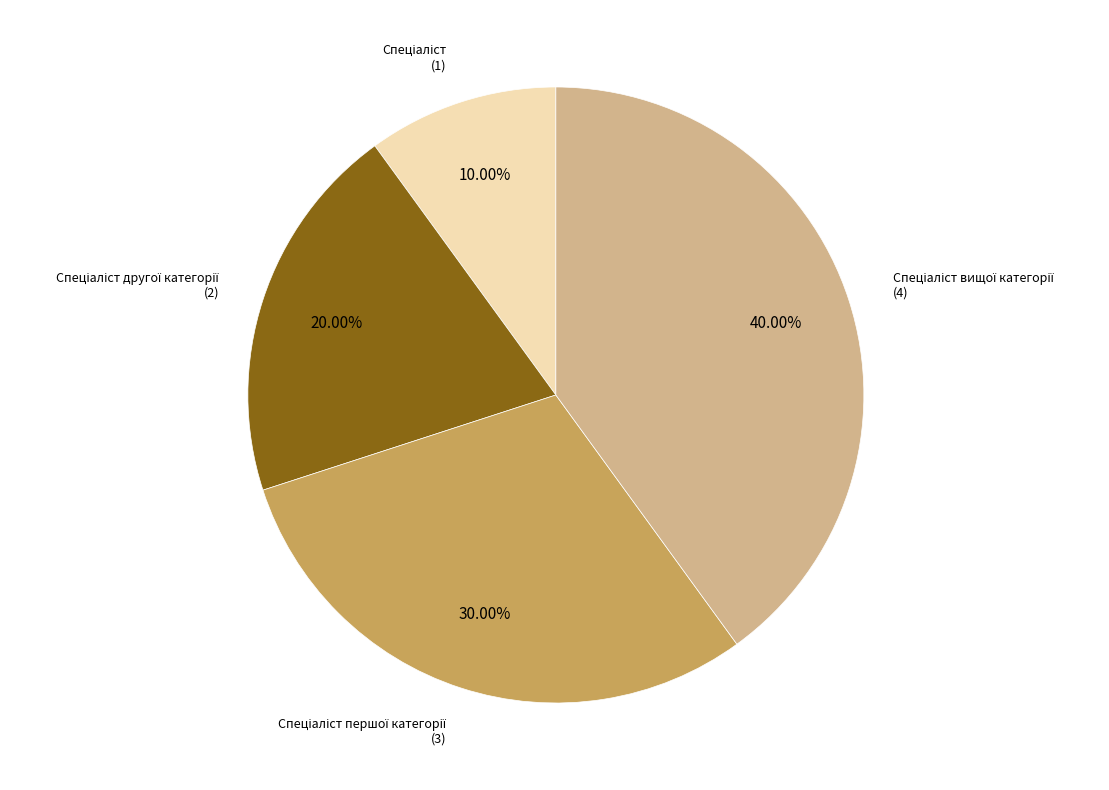

To the nearest percent, what is the difference between the largest and smallest slice percentages?

30%